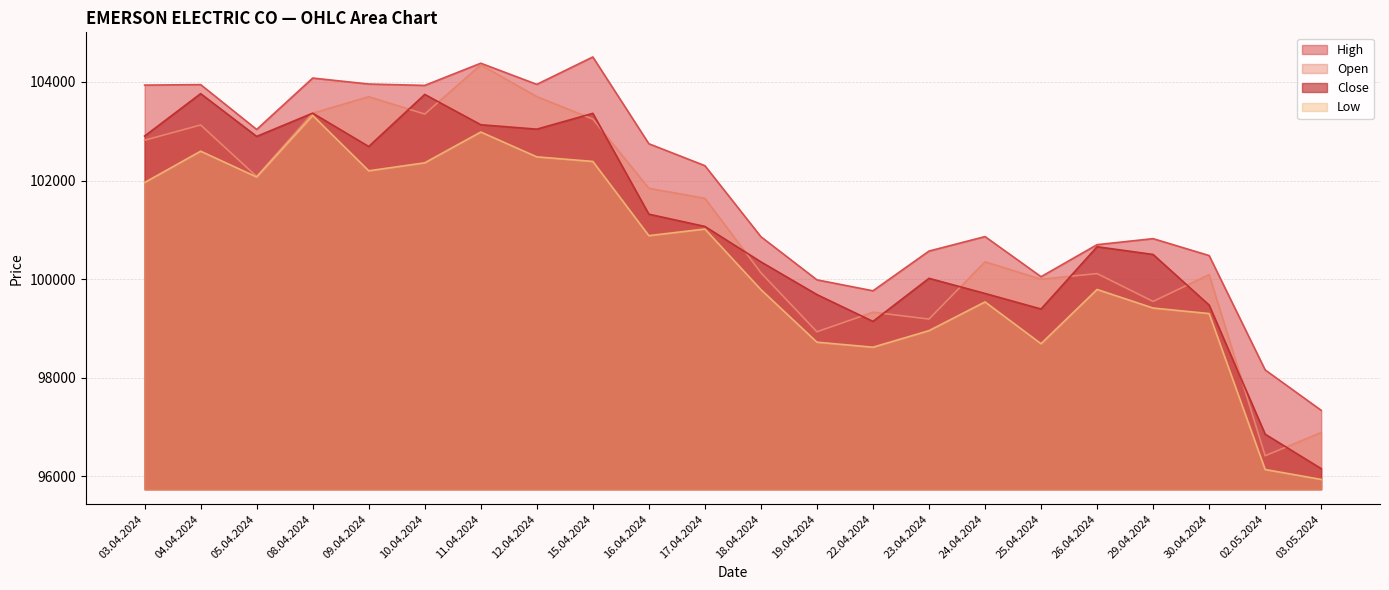

How many lines are shown in the chart?

4